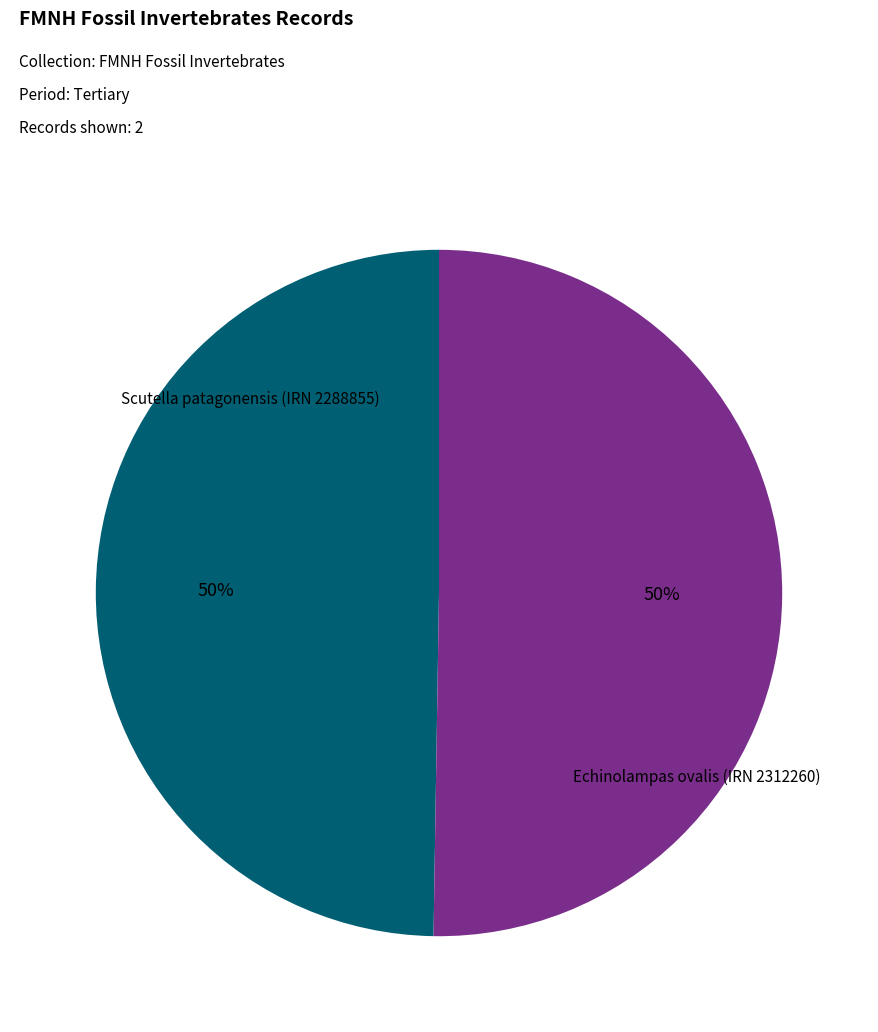

To the nearest percent, what is the average slice percentage?

50%